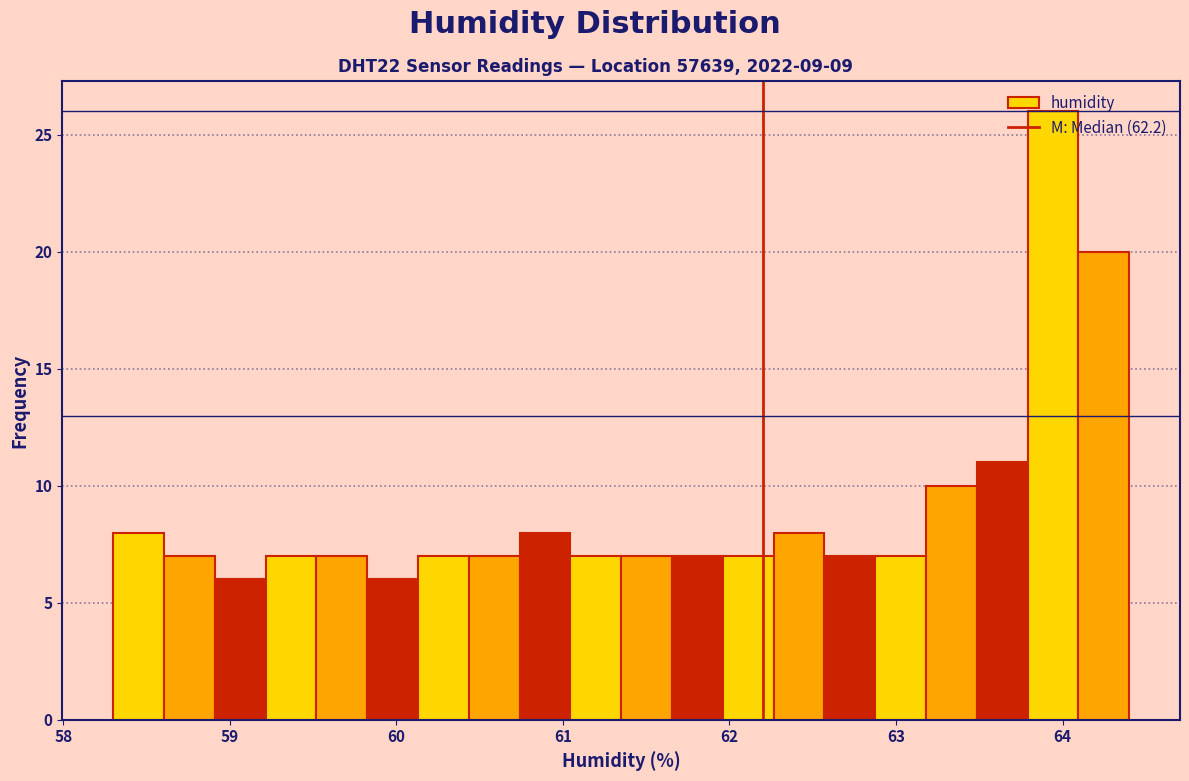

Around what value on the x-axis is the tallest bar? Give the approximate position of its centre, as read against the axis.

63.9